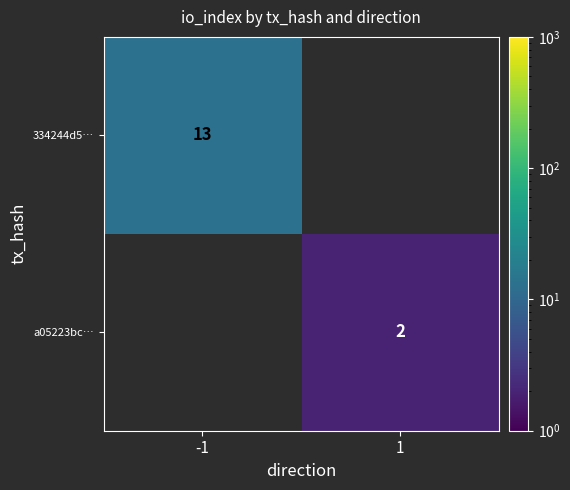

The value of 334244d5… at -1 is 22. True or false?

False